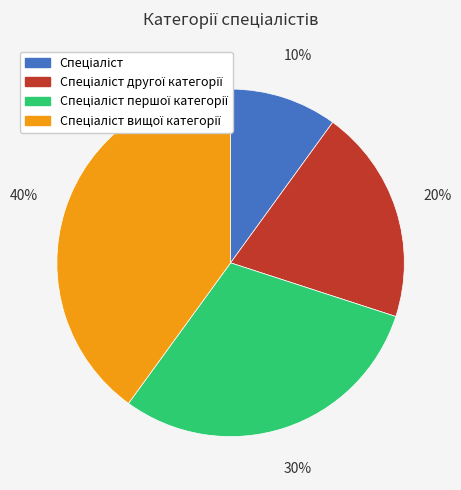

Does any single category account for the majority?

No